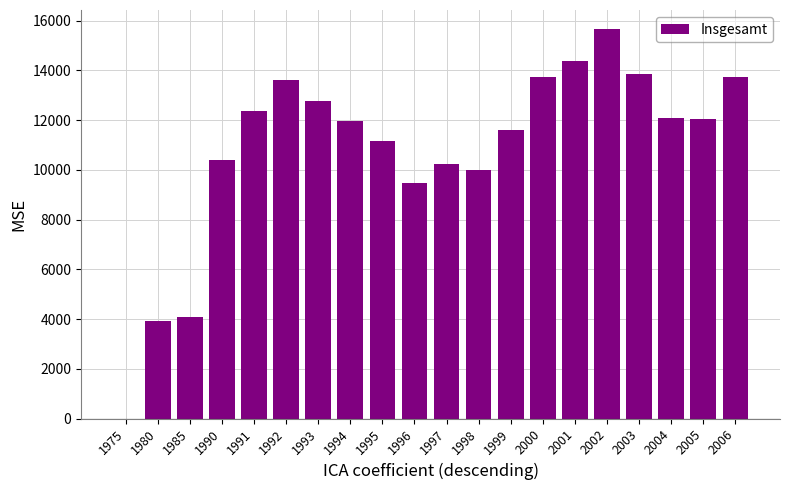

Are the bars horizontal?

No